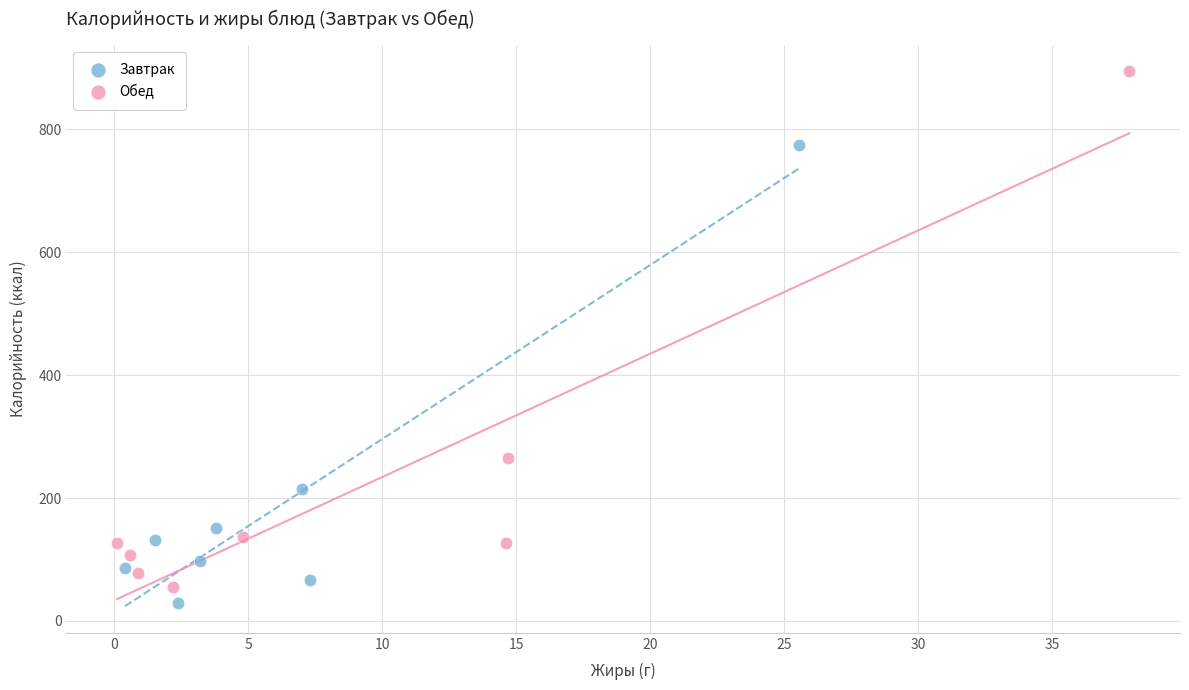

Which series contains the highest Y value?

Обед